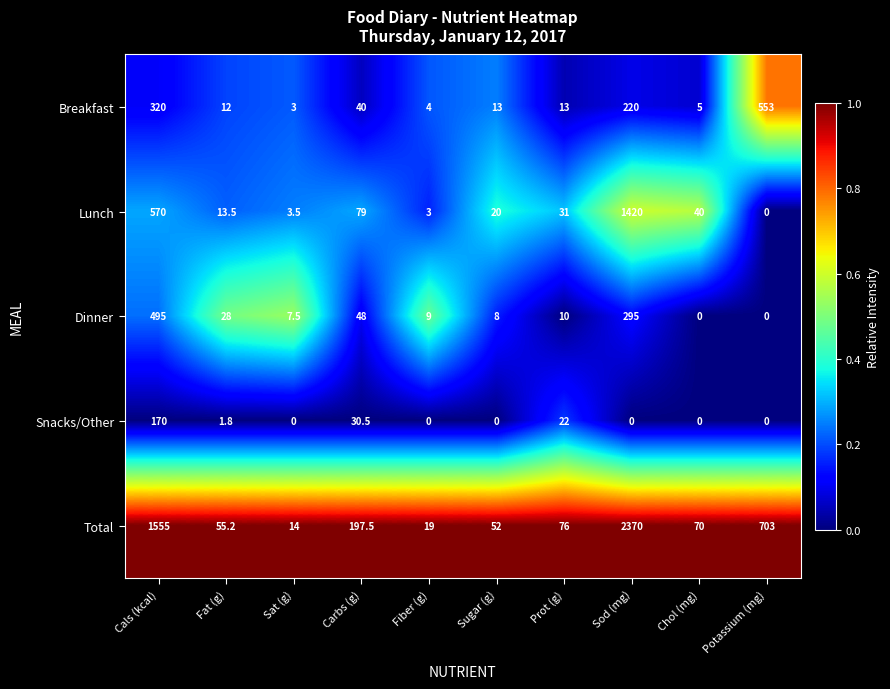

At which category is the sum across all series the highest?

Sod (mg)